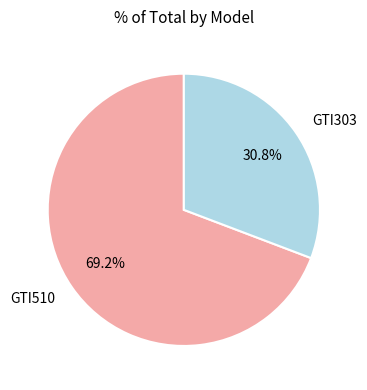

How much of the chart is everything except GTI510?

30.8%